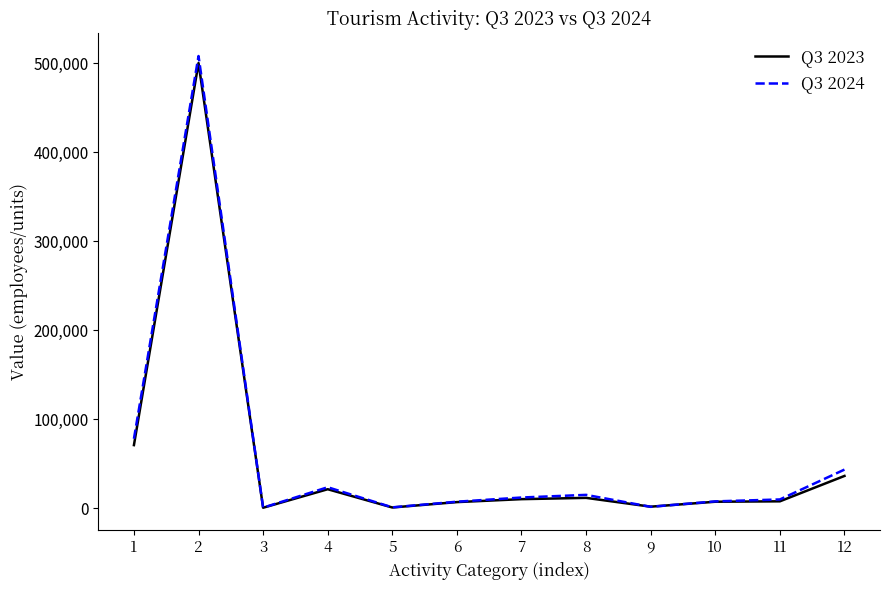

At how many categories does at least one series exceed 37778?

3